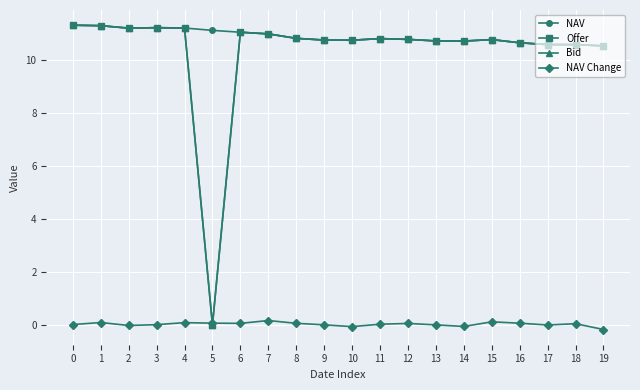

What is the difference between the maximum and minimum values in the NAV series?

0.8